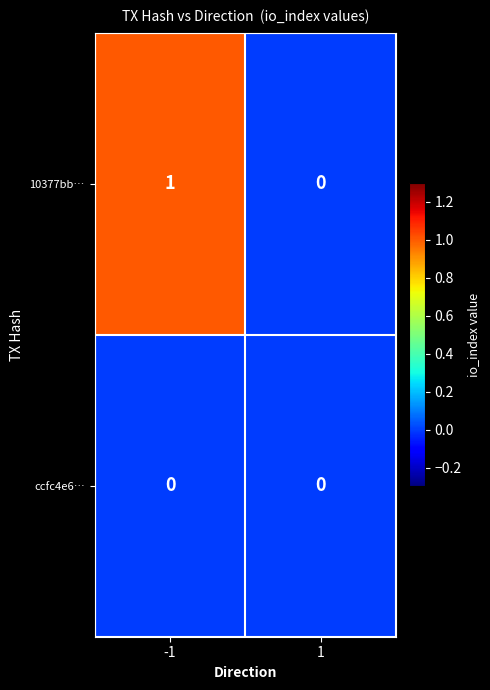

The value of 10377bb… at -1 is 2. True or false?

False